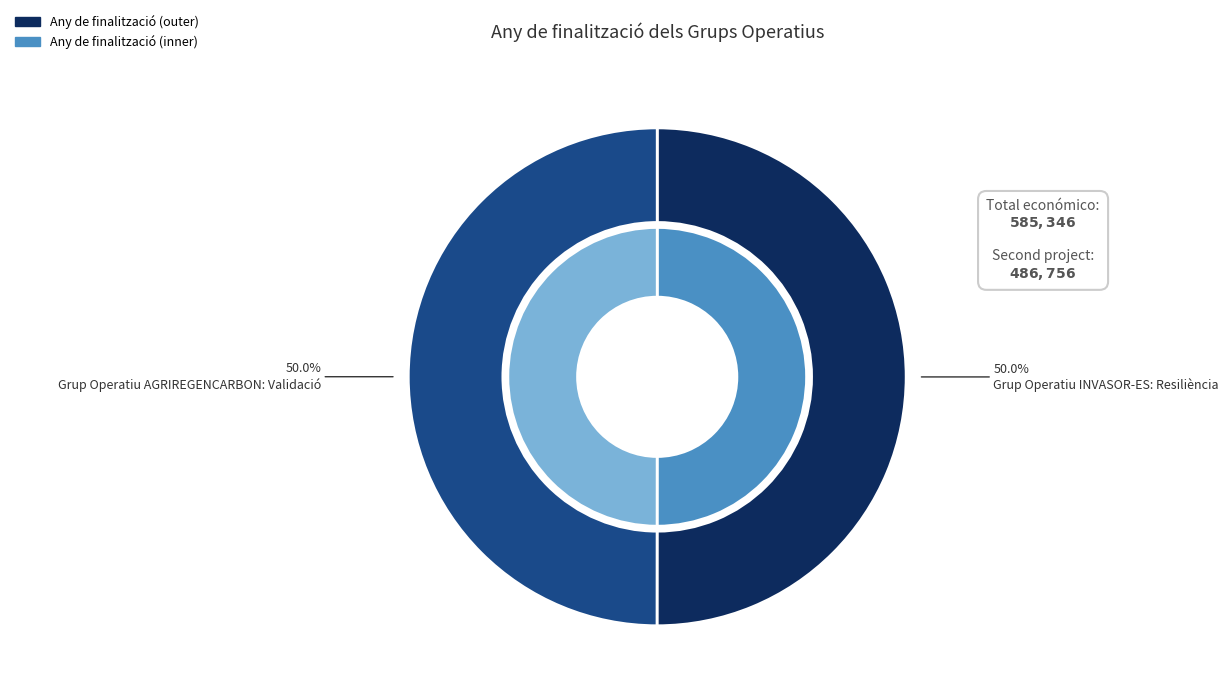

Between Grup Operatiu AGRIREGENCARBON: Validació and Grup Operatiu INVASOR-ES: Resiliència, which is larger?

Grup Operatiu INVASOR-ES: Resiliència